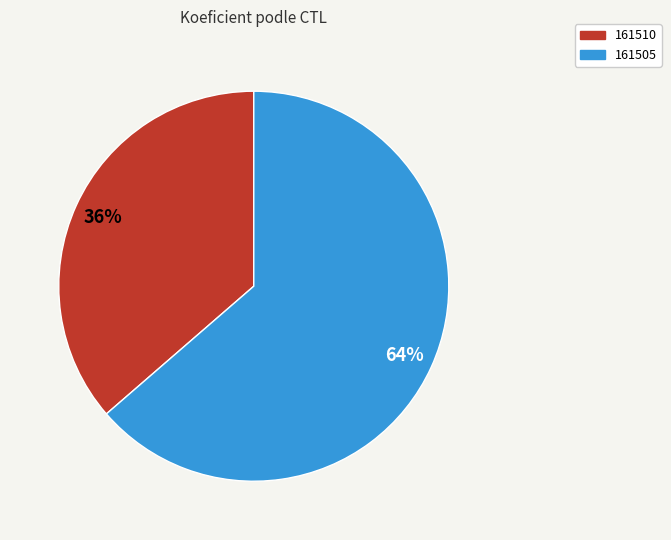

How many slices are in this pie chart?

2